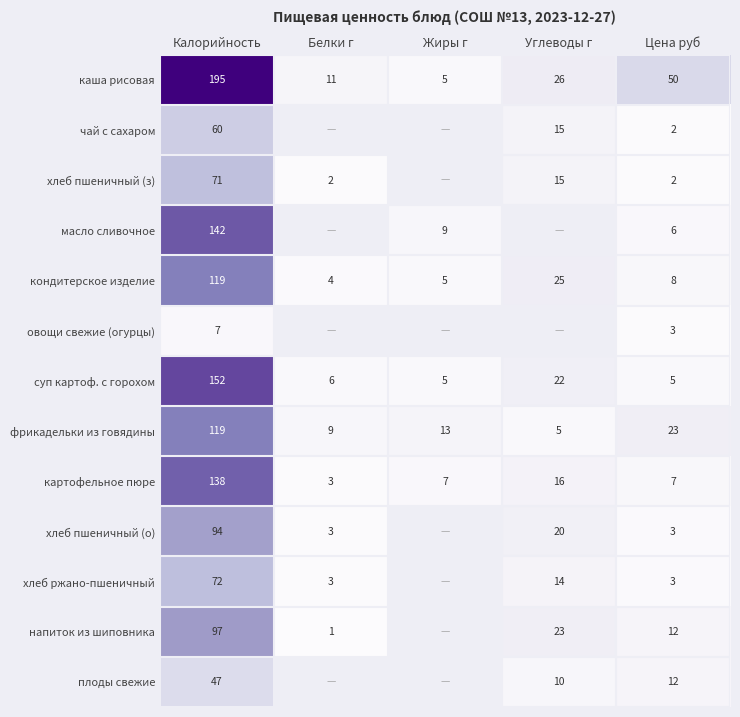

The каша рисовая series shows 5 at Жиры г. True or false?

True